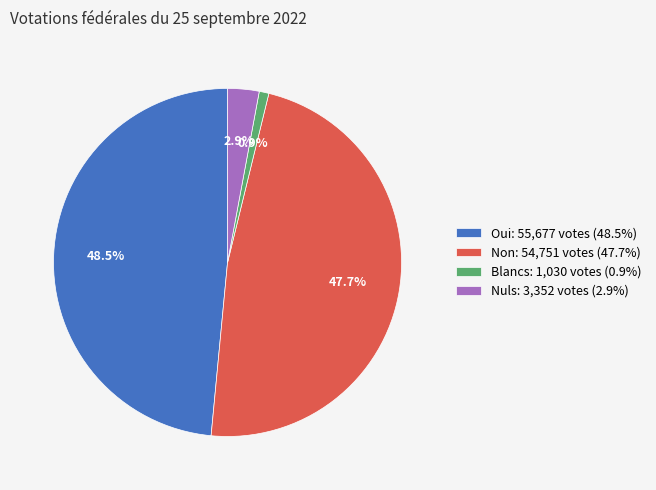

Rank the categories by value from lowest to highest.

Blancs: 1,030 votes (0.9%), Nuls: 3,352 votes (2.9%), Non: 54,751 votes (47.7%), Oui: 55,677 votes (48.5%)